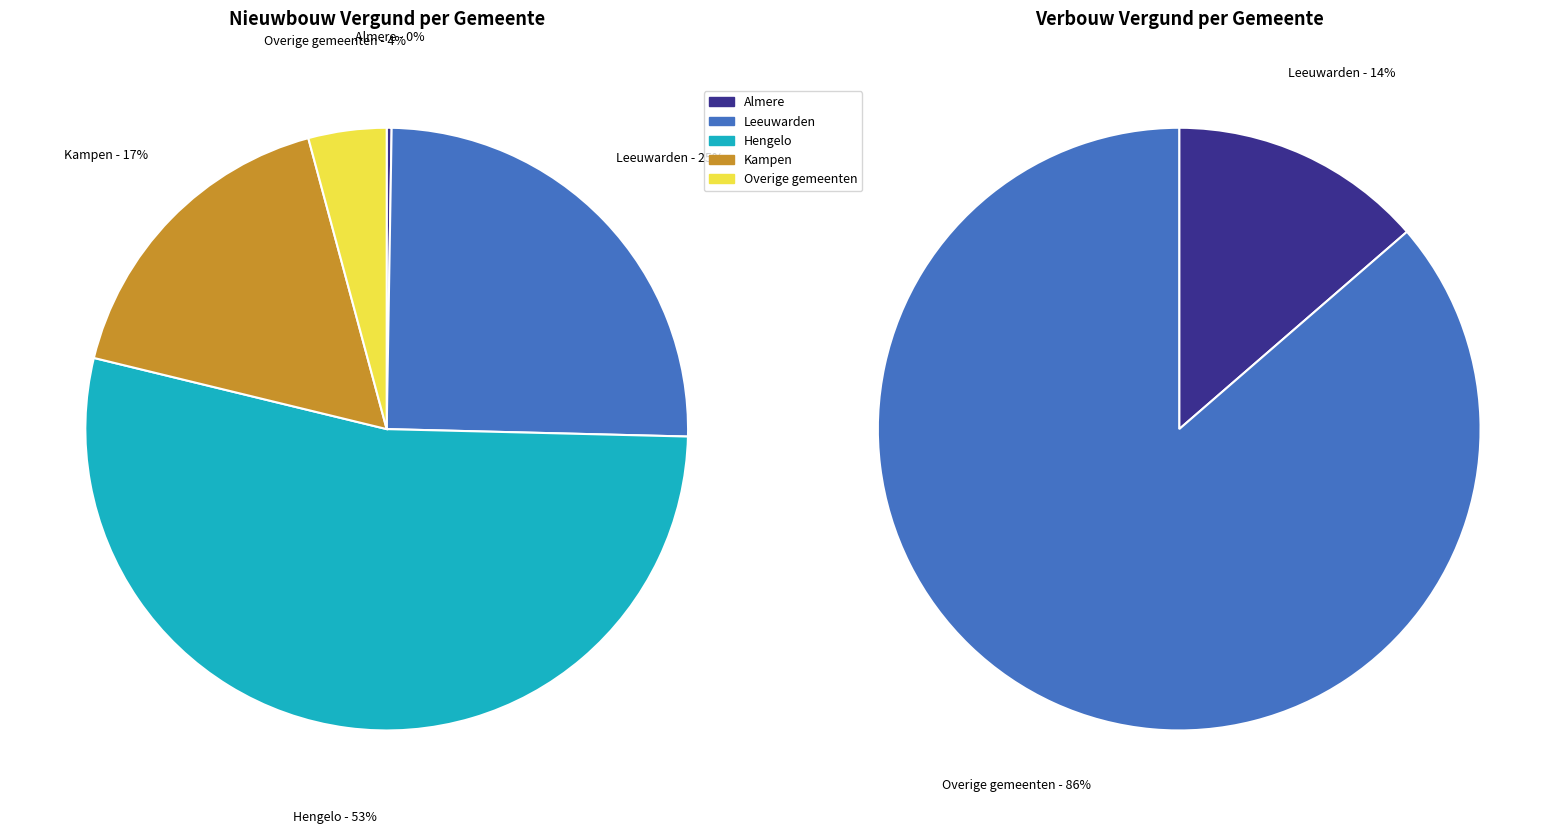

The Groningen slice represents 1% of the pie. True or false?

False